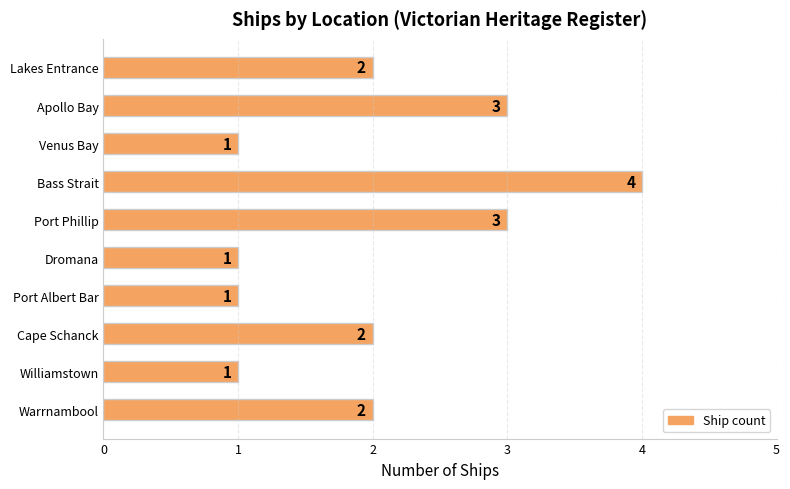

What is the difference between the maximum and minimum values?

3